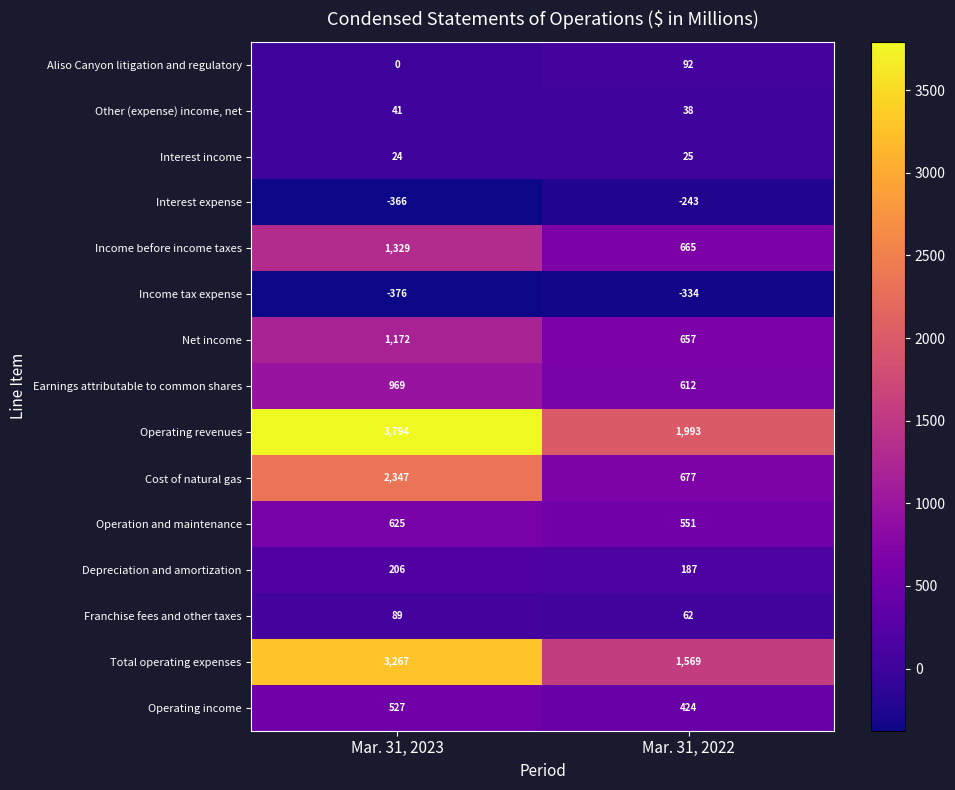

What is the minimum value for Operating income?

424